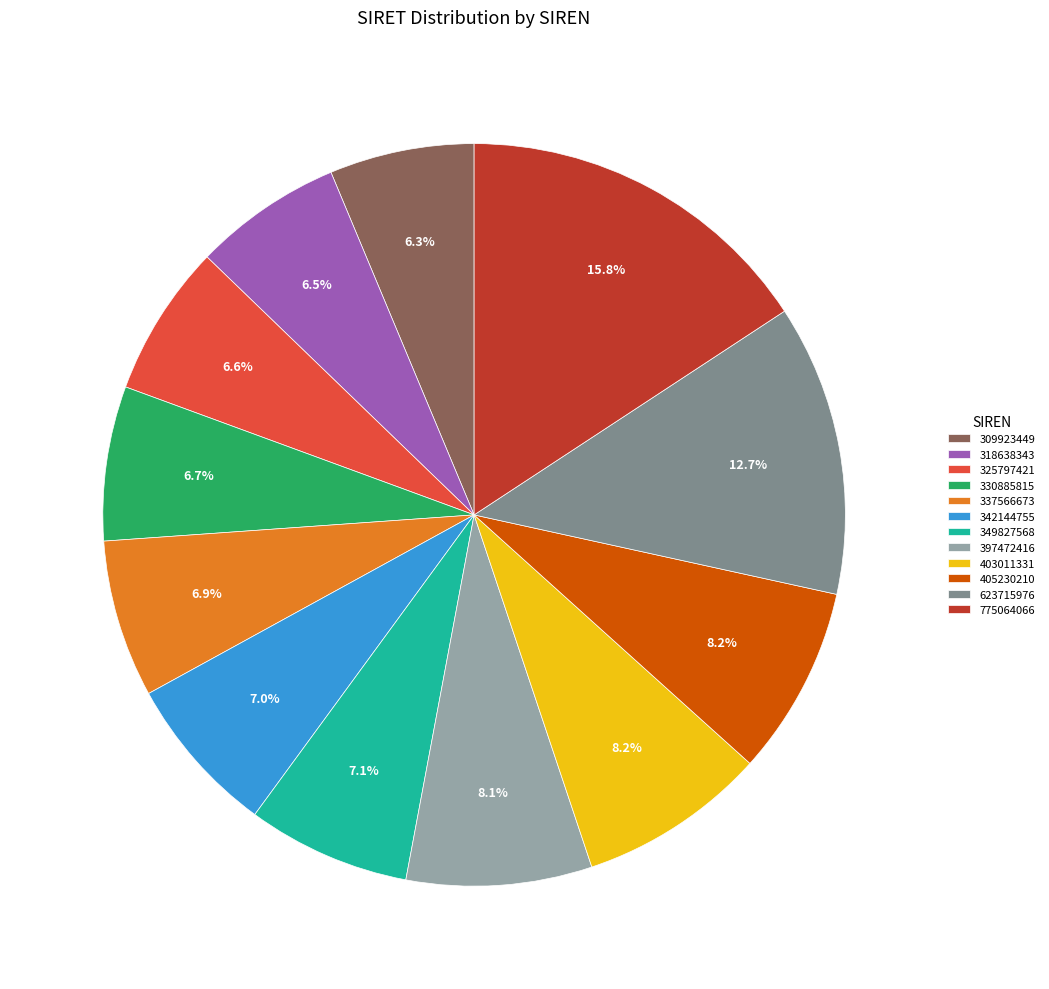

What percentage is NOT represented by 349827568?

92.9%